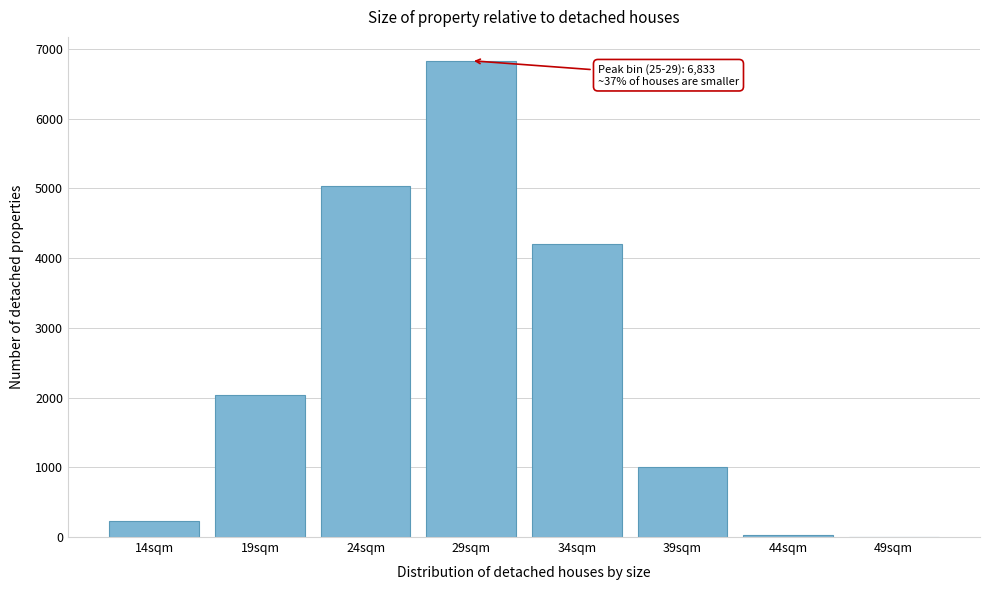

At which category does the chart reach its peak across all series?

29sqm